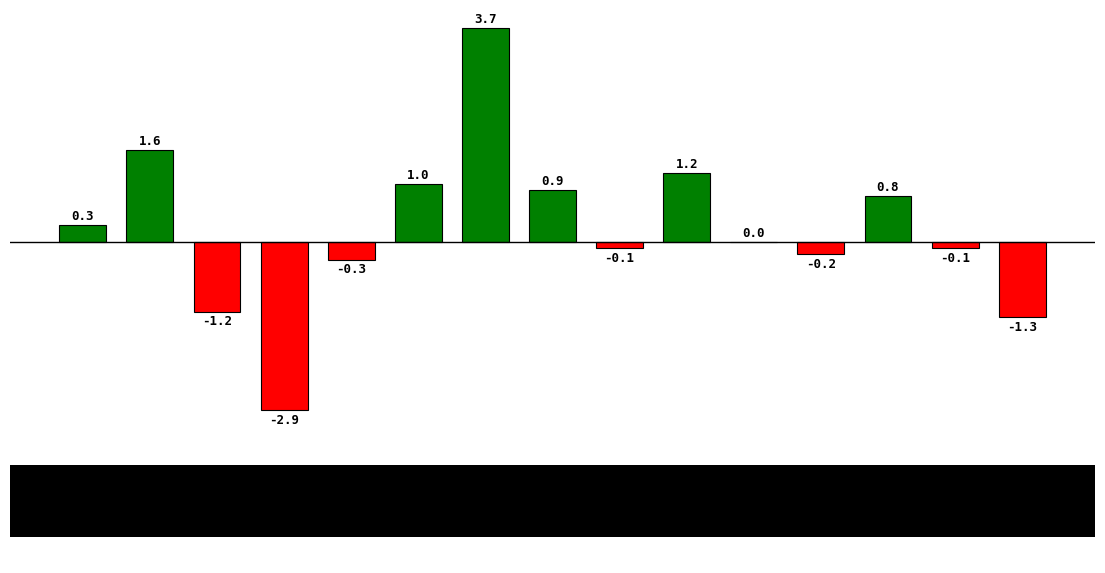

What is the greatest value displayed?

3.7